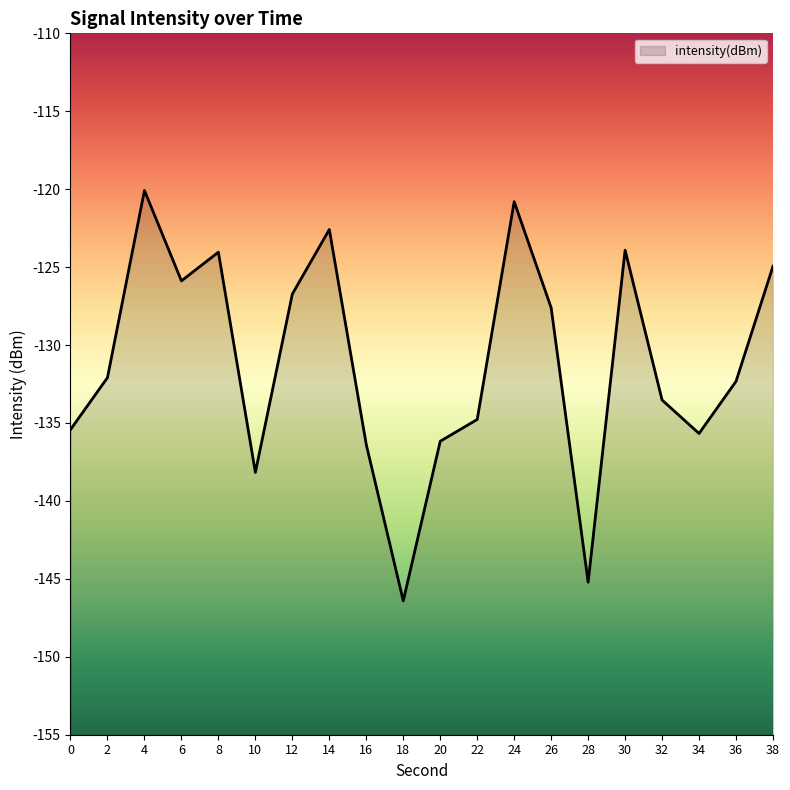

List the labels in order of value, largest first.

4, 24, 14, 30, 8, 38, 6, 12, 26, 2, 36, 32, 22, 0, 34, 20, 16, 10, 28, 18